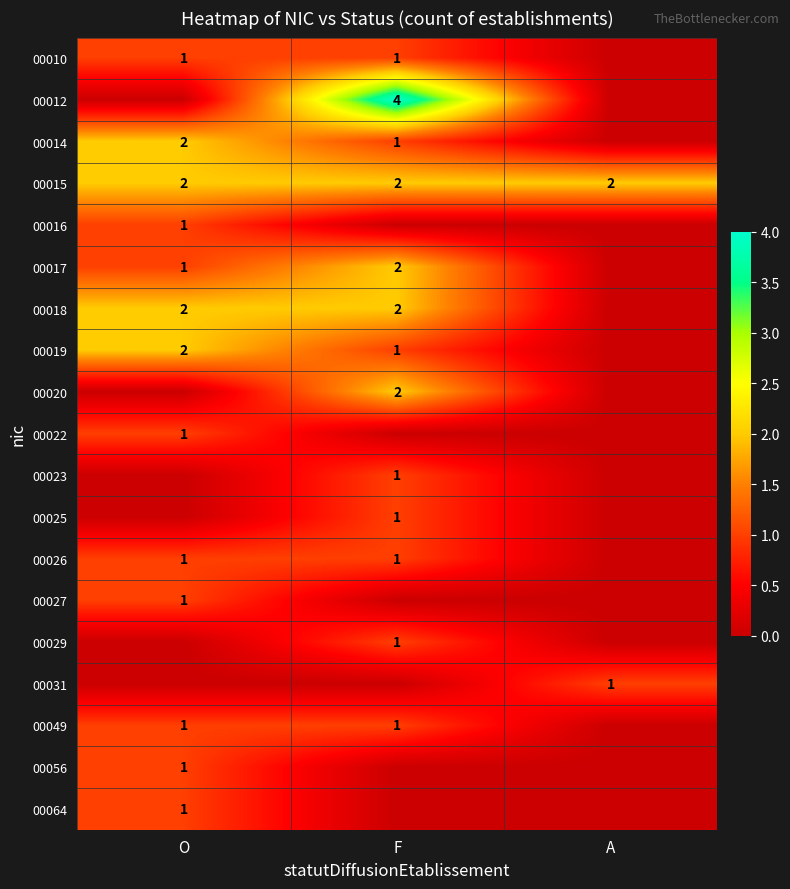

Is it true that 00019 equals 2 at O?

True